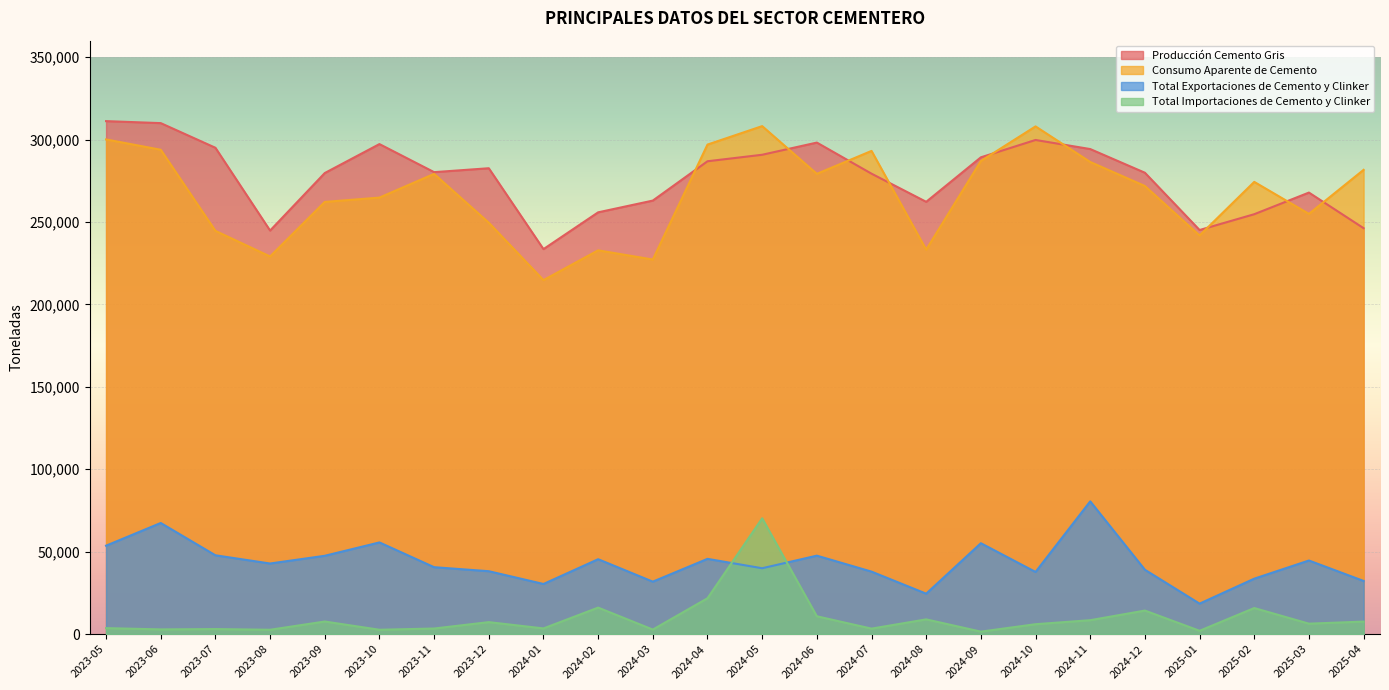

How many values in the Total Importaciones de Cemento y Clinker series exceed 6345?

11